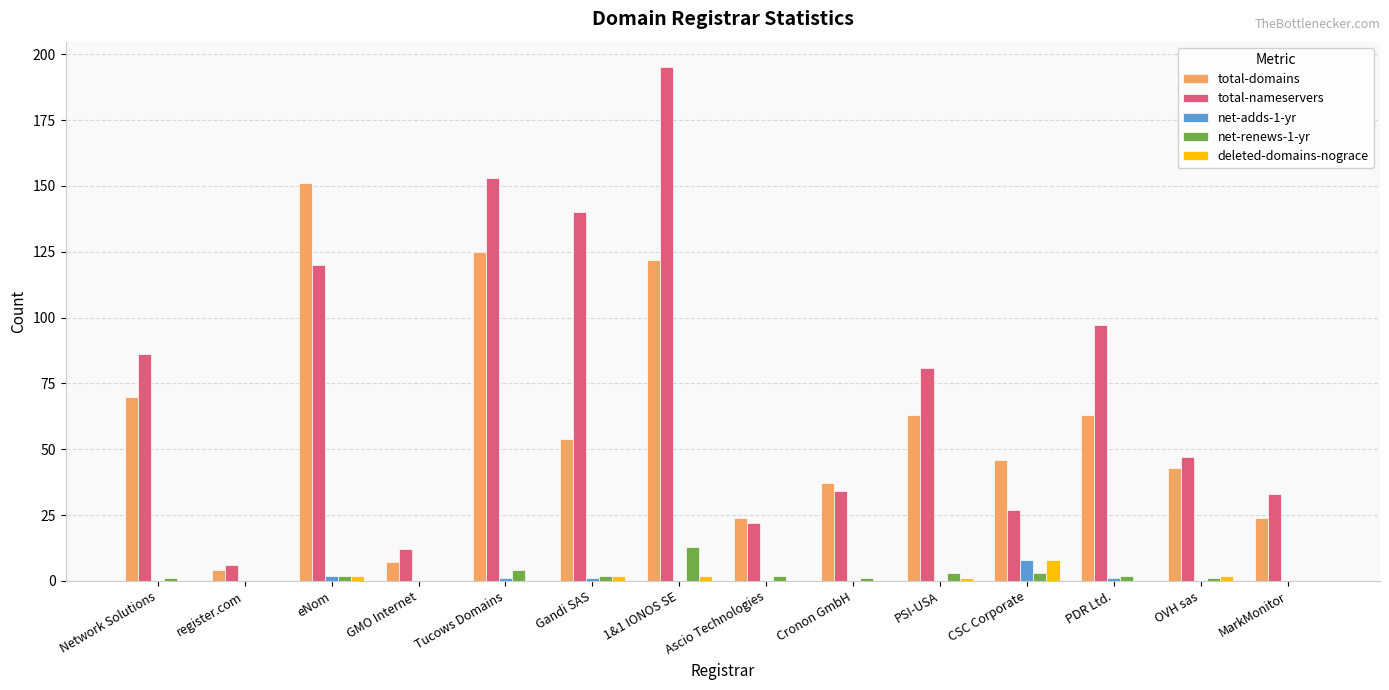

Which series changed the most between Ascio Technologies and PSI-USA?

total-nameservers